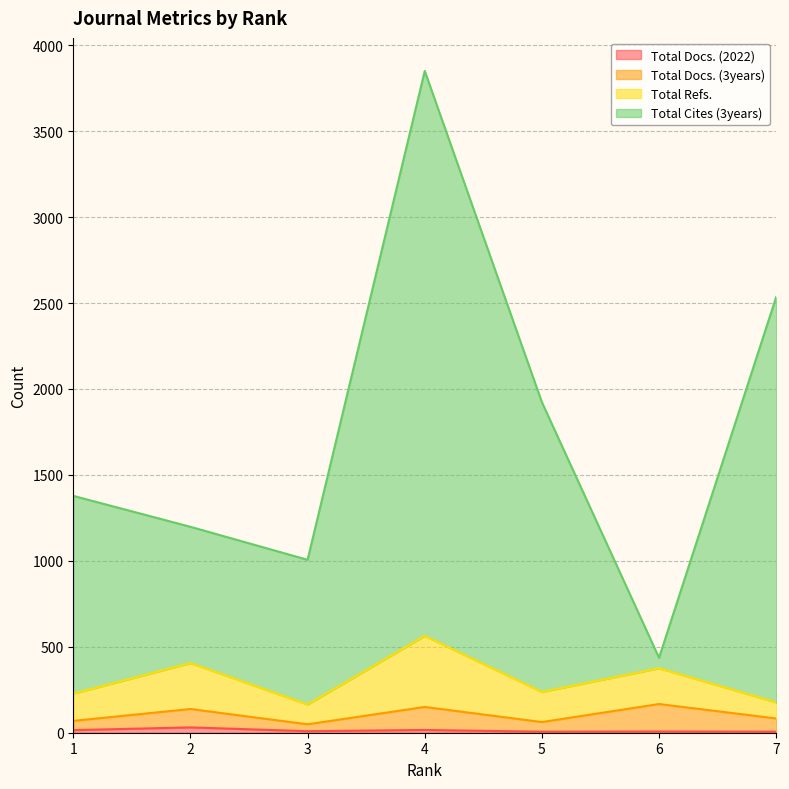

What is the sum of all Total Docs. (3years) values?

718